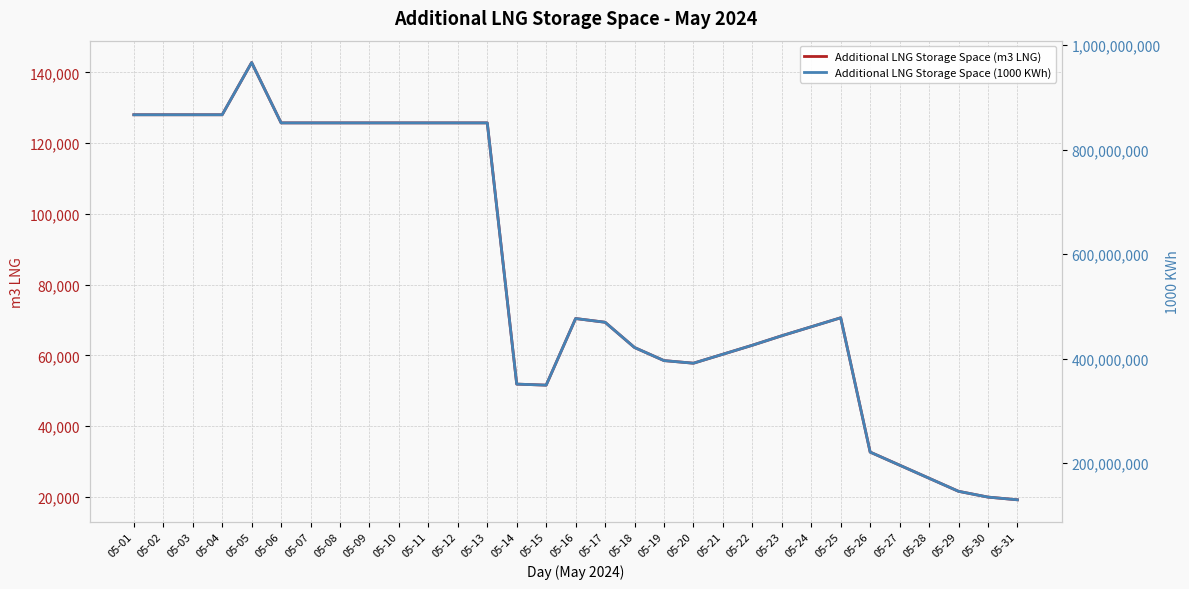

Between 05-01 and 05-06, which series saw the biggest shift?

Additional LNG Storage Space (1000 KWh)